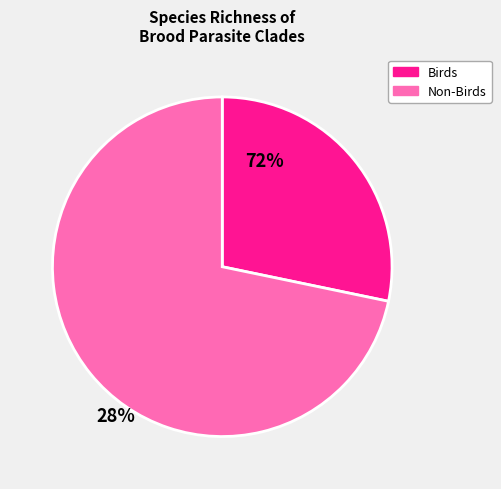

Rank the categories by value from lowest to highest.

Birds, Non-Birds